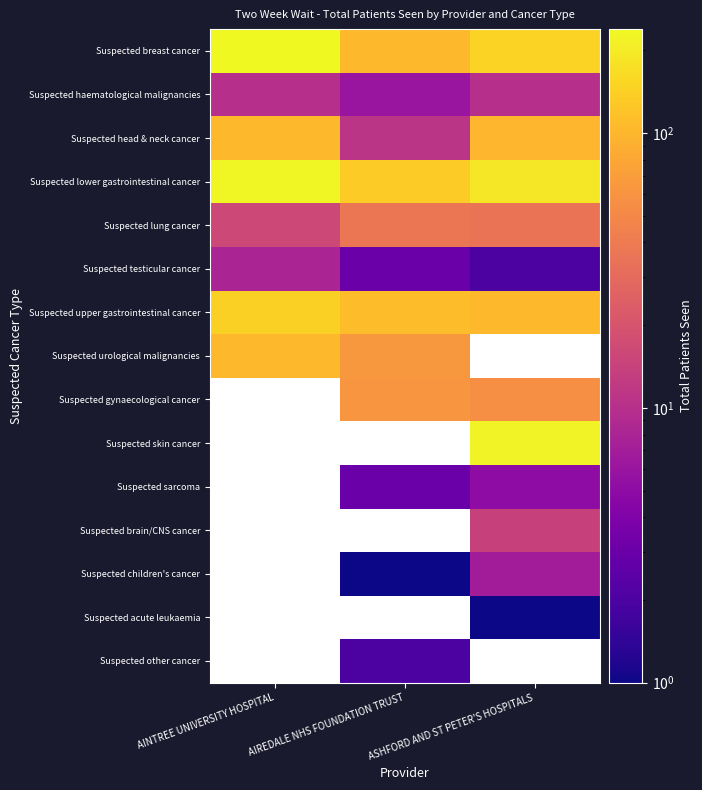

The Suspected brain/CNS cancer series shows 14.0 at ASHFORD AND ST PETER'S HOSPITALS. True or false?

True